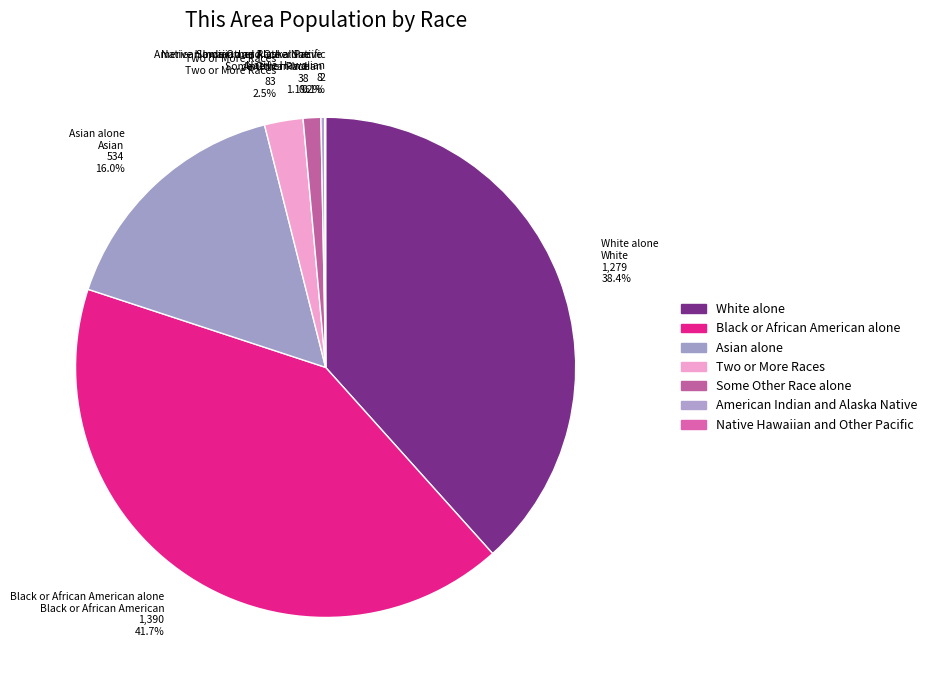

Which category has the biggest portion of the pie?

Black or African American alone